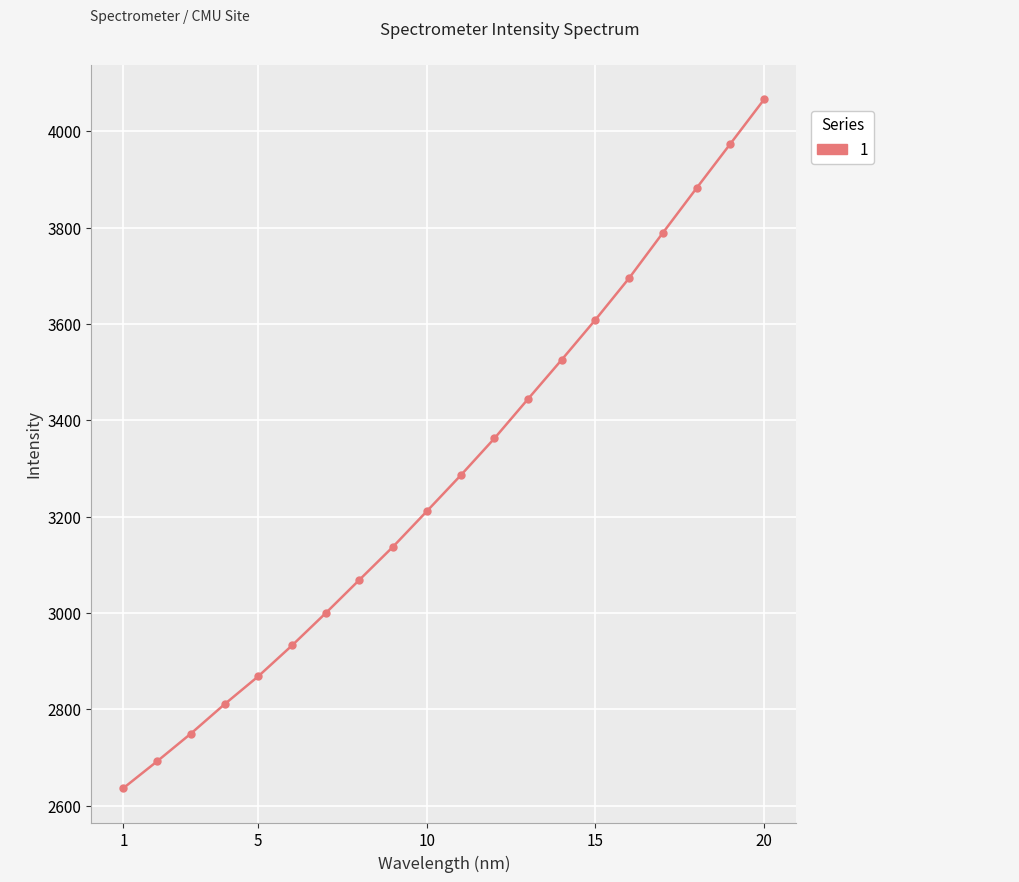

What is the greatest value displayed?

4066.0